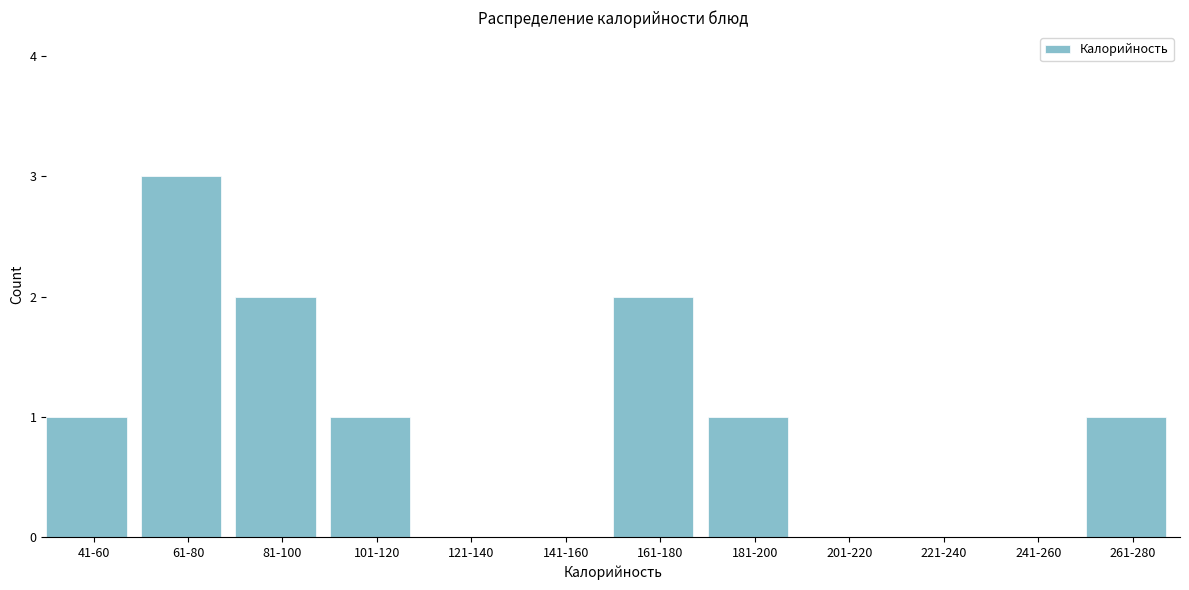

Reading left to right, what are all the values shown in this chart?

41-60=1	61-80=3	81-100=2	101-120=1	121-140=0	141-160=0	161-180=2	181-200=1	201-220=0	221-240=0	241-260=0	261-280=1